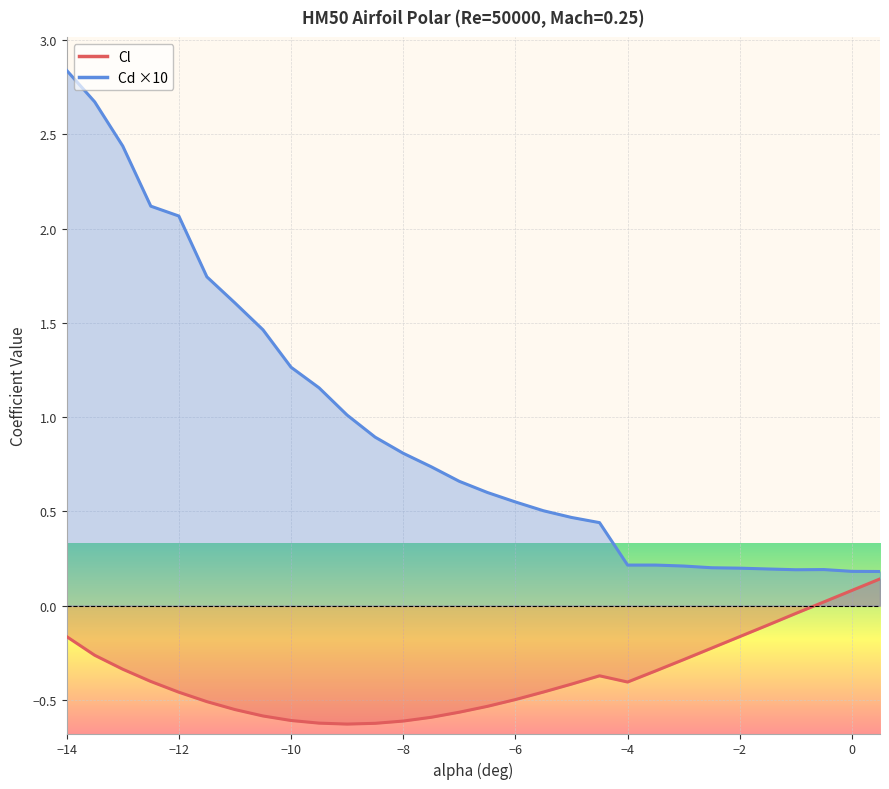

What is the label of the 22nd point from the right?

-10.0